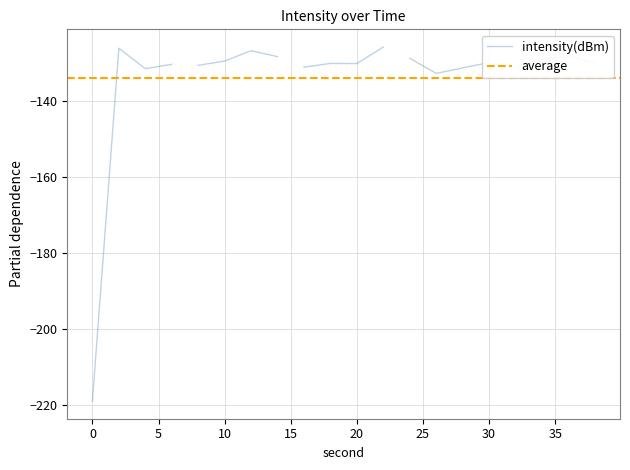

How many points are higher than both their immediate neighbors (excluding endpoints)?

7